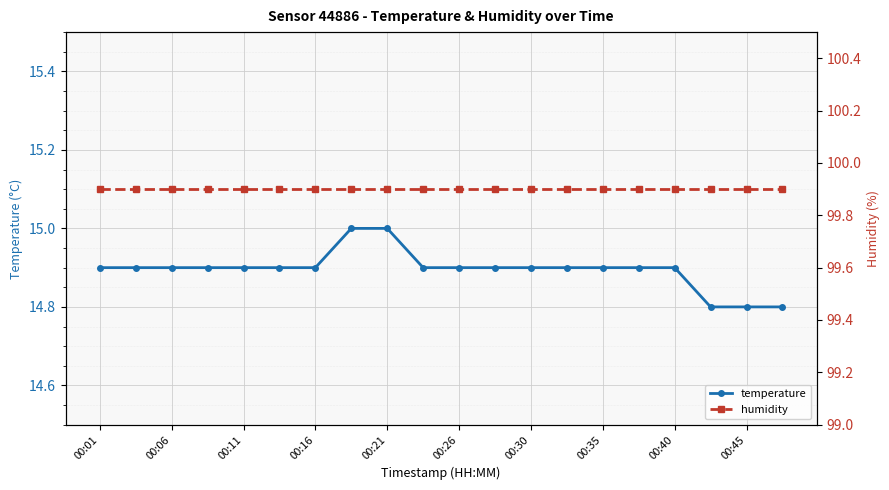

The value of temperature at 00:26 is 26.8. True or false?

False